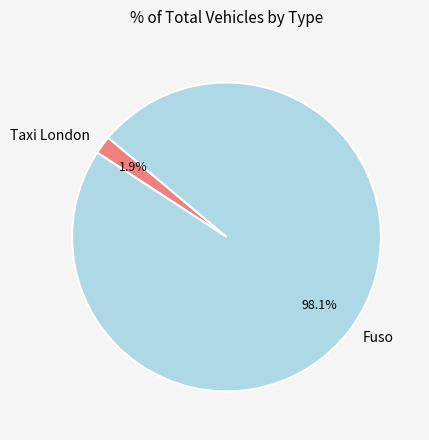

Does Fuso represent more than half of the total?

Yes